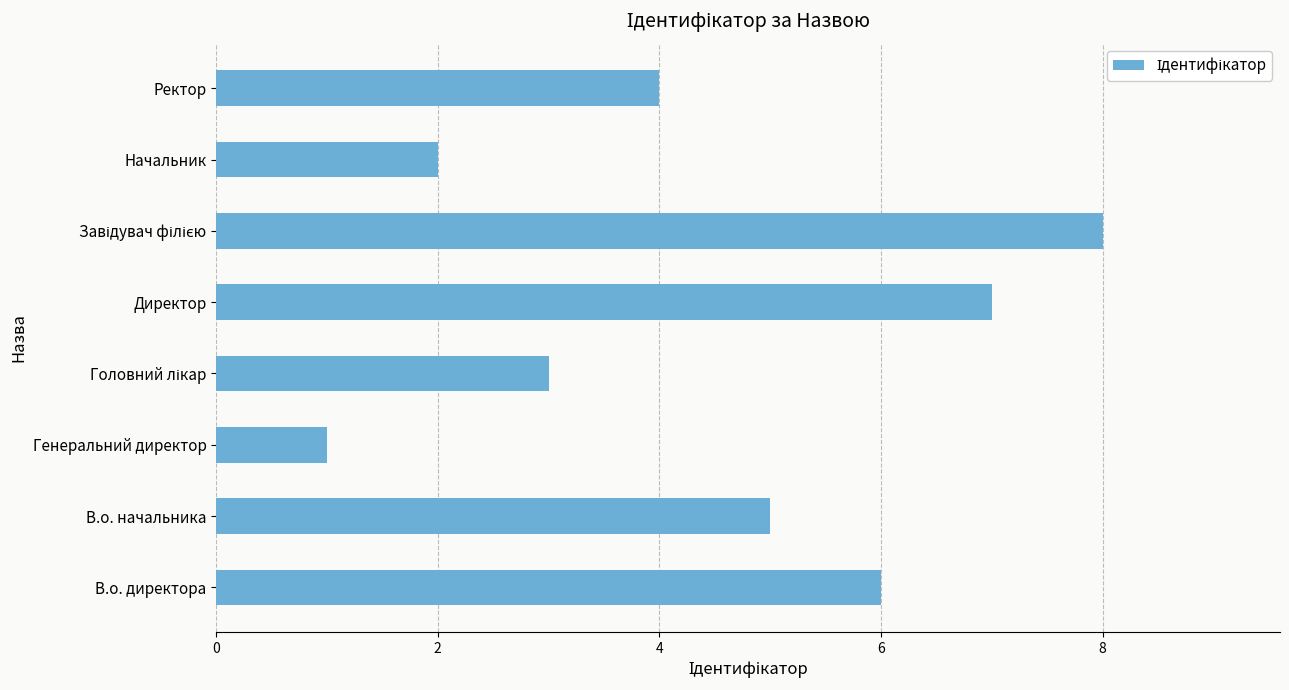

What is the difference between the second highest and second lowest values?

5